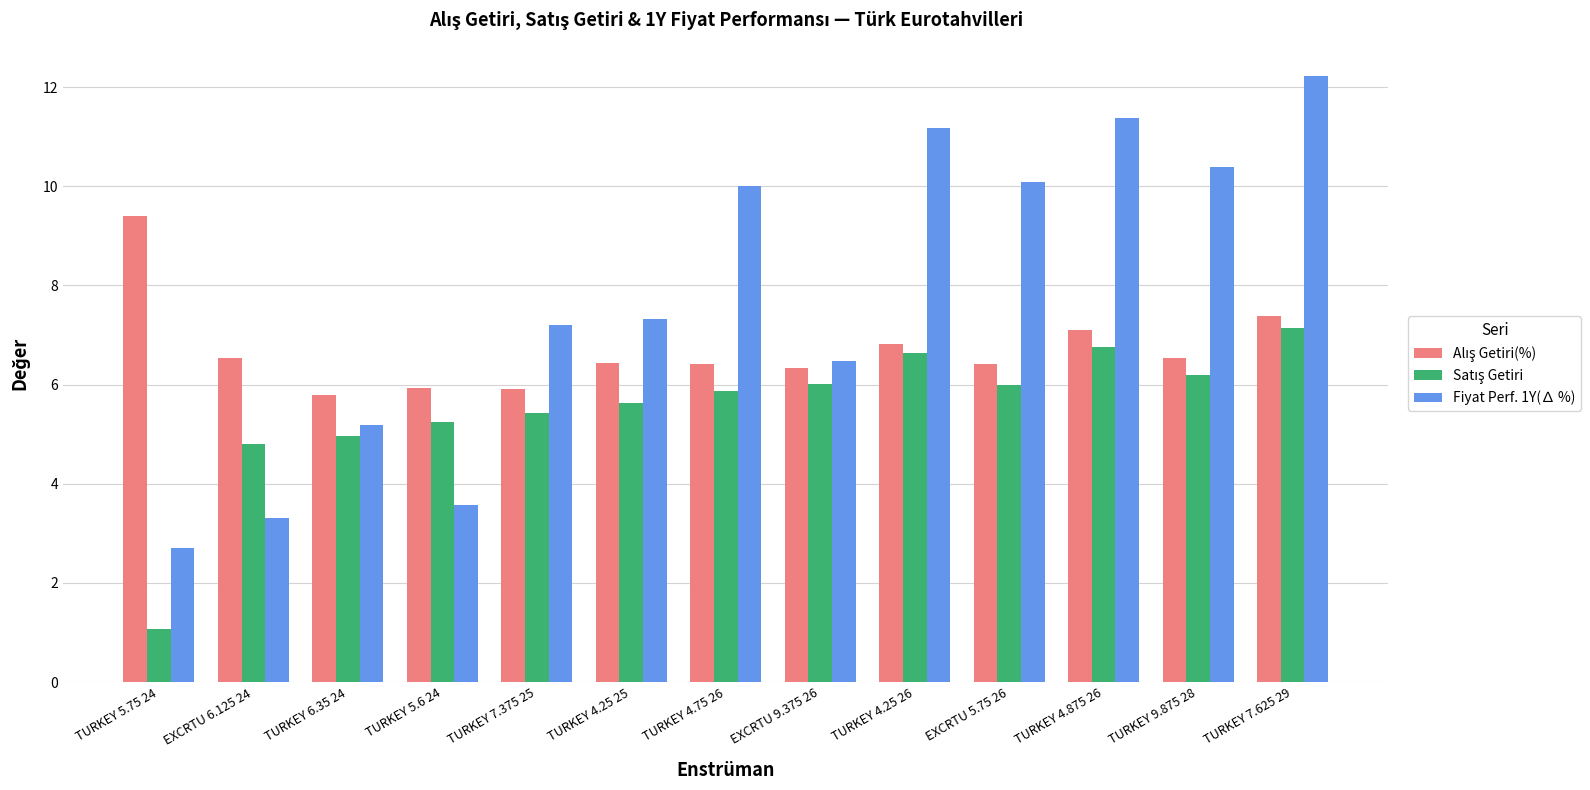

Is it true that Fiyat Perf. 1Y(∆ %) equals 12.2 at TURKEY 7.625 29?

True